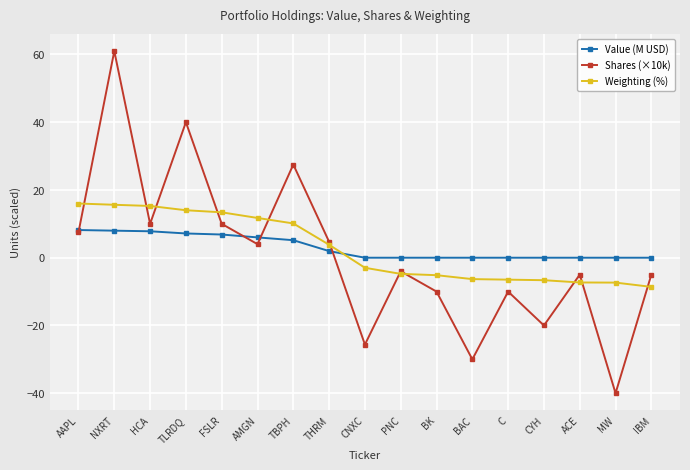

True or false: Shares (×10k) and Weighting (%) cross at least once.

True